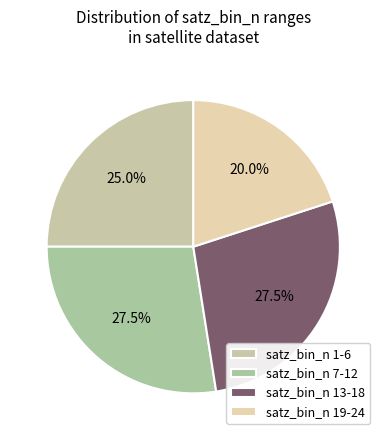

Is there any slice that represents more than half of the pie?

No